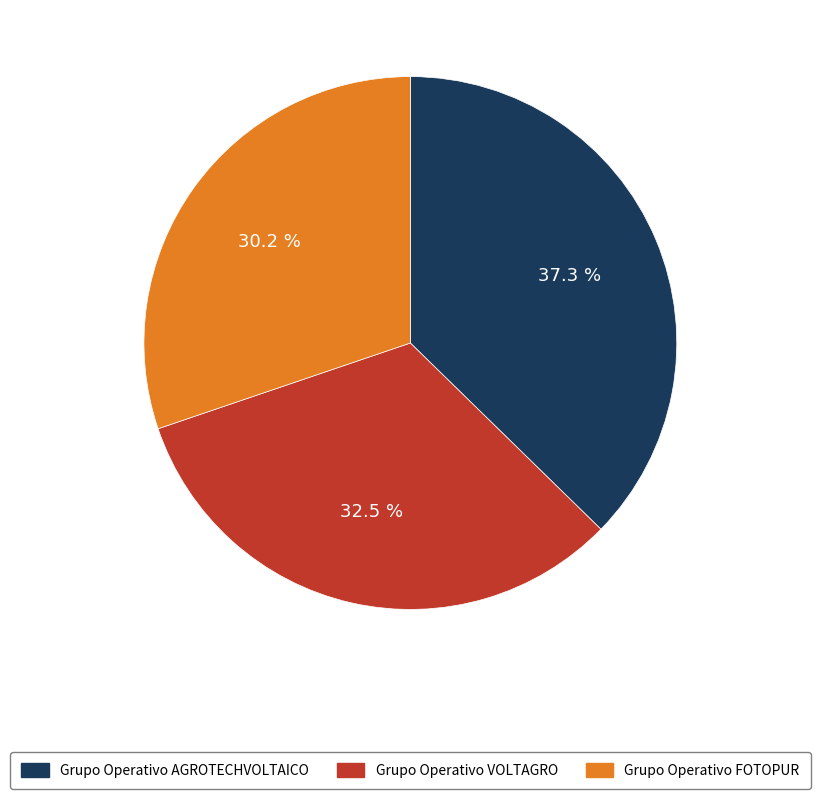

Is there any slice that represents more than half of the pie?

No